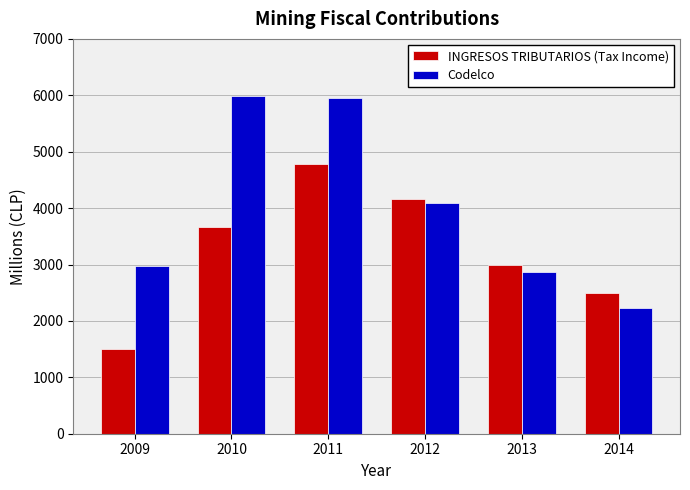

What are all the series names shown in the legend?

INGRESOS TRIBUTARIOS (Tax Income), Codelco